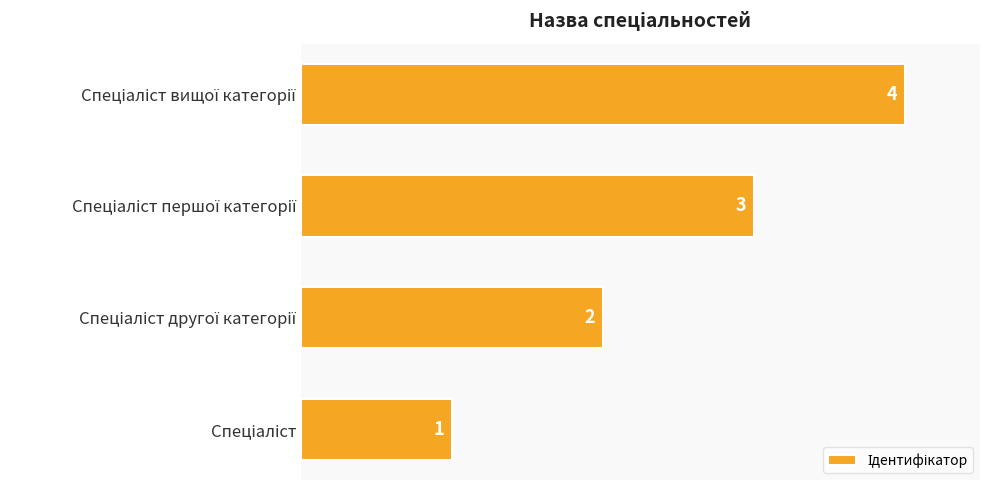

What is the sum of all values?

10